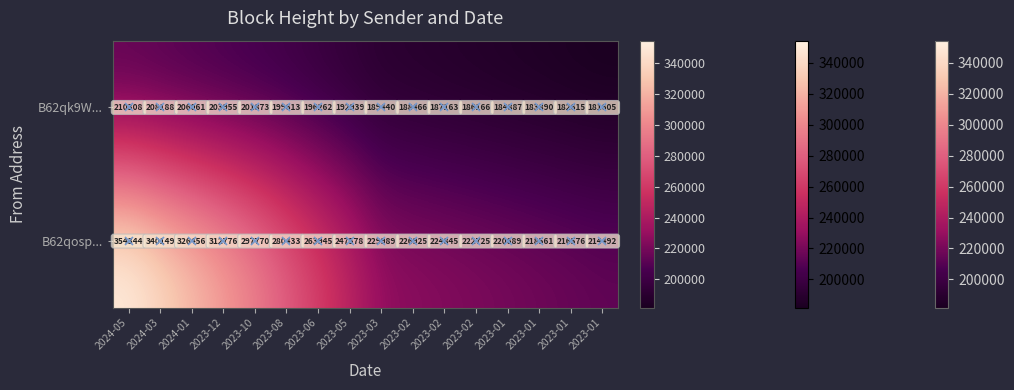

Reading left to right, what are all the values shown in this chart?

B62qosp...: 2024-05=354344	2024-03=340149	2024-01=326456	2023-12=312776	2023-10=297770	2023-08=280433	2023-06=263945	2023-05=247578	2023-03=229989	2023-02=226925	2023-02=224845	2023-02=222725	2023-01=220689	2023-01=218561	2023-01=216576	2023-01=214492
B62qk9W...: 2024-05=210308	2024-03=208188	2024-01=206061	2023-12=203955	2023-10=201873	2023-08=199613	2023-06=196262	2023-05=192939	2023-03=189440	2023-02=188466	2023-02=187163	2023-02=186166	2023-01=184887	2023-01=183890	2023-01=182615	2023-01=181605